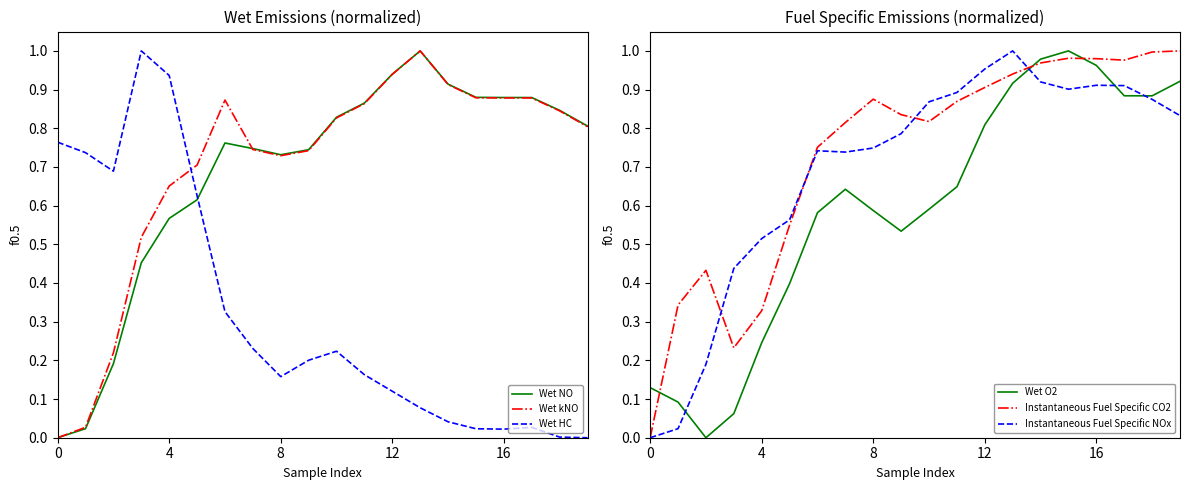

At which category is the sum across all series the highest?

13